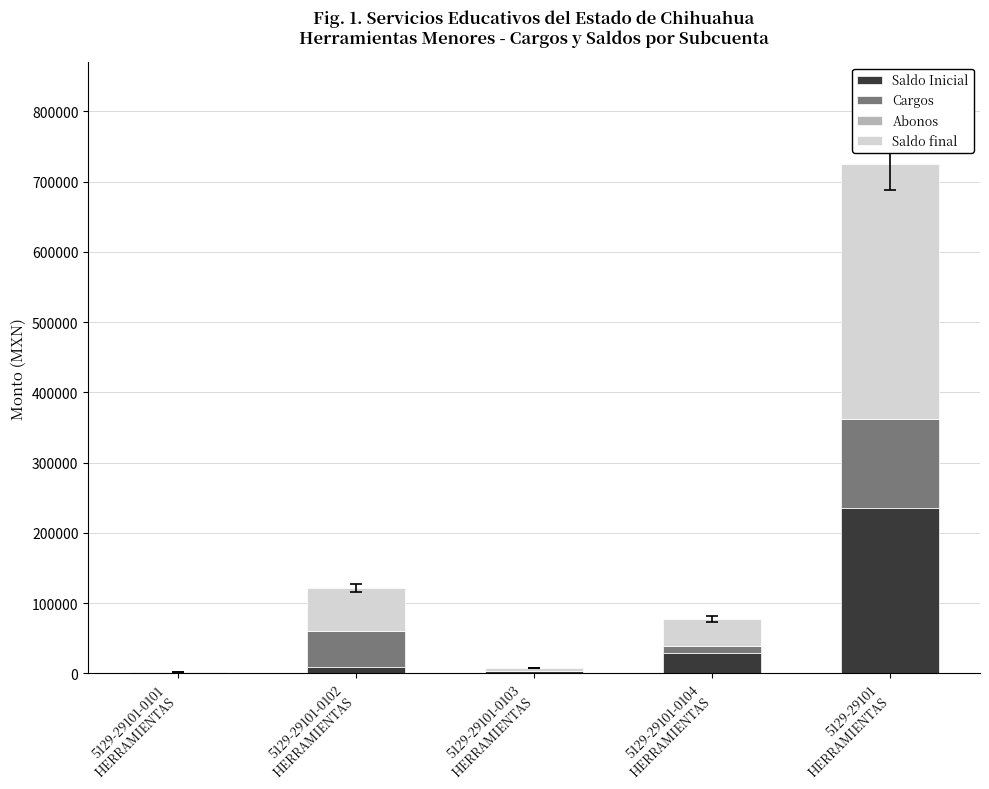

How many data points does each series have?

5